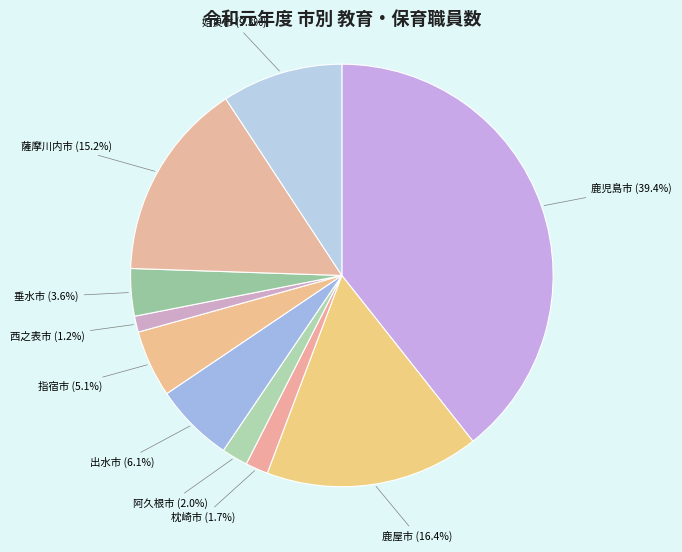

The 薩摩川内市 slice represents 3% of the pie. True or false?

False